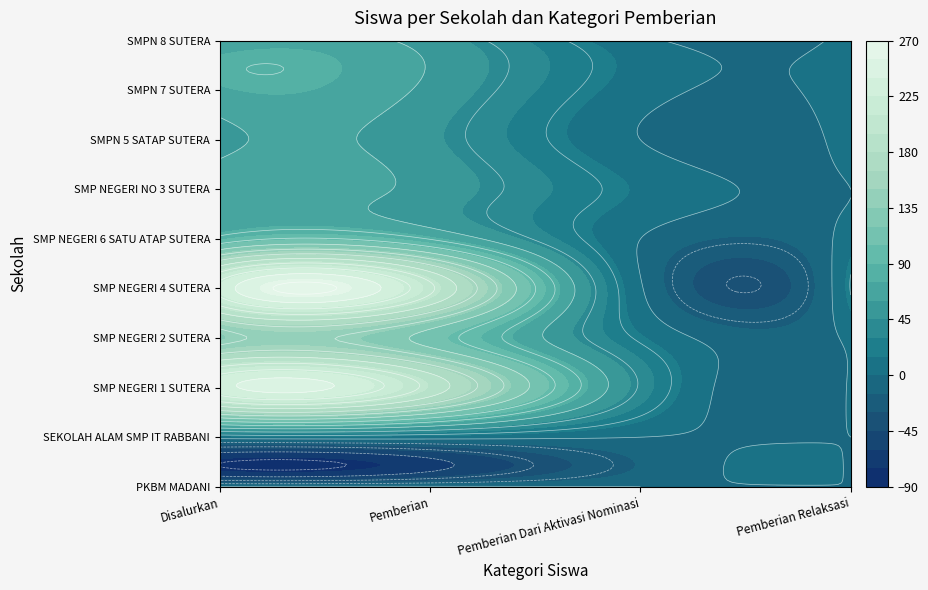

At how many categories does at least one series exceed 12?

4